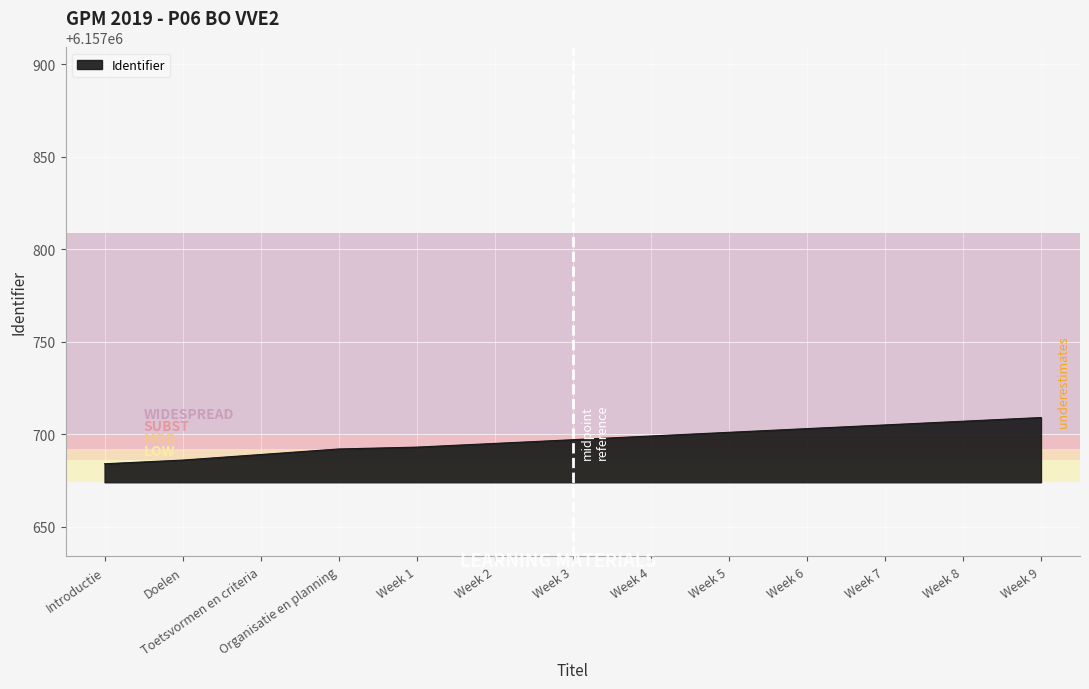

The chart shows a value of 2143482 at Toetsvormen en criteria. True or false?

False